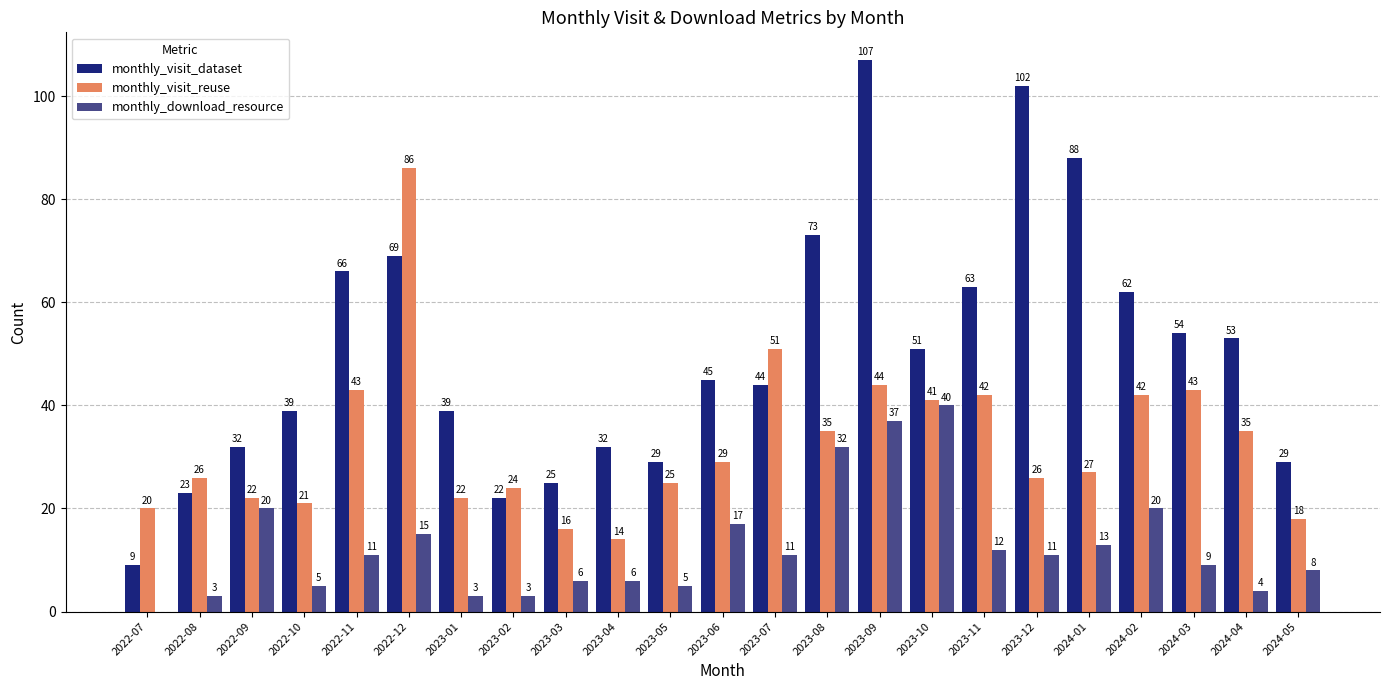

Does the chart contain stacked bars?

No